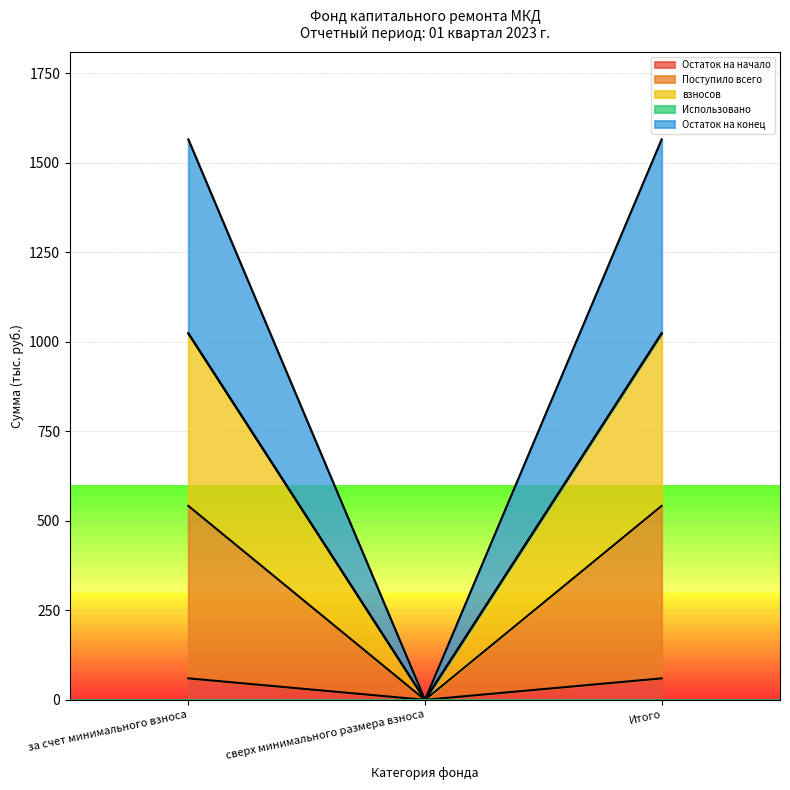

What is the difference between the maximum and minimum values in the взносов series?

1023.6